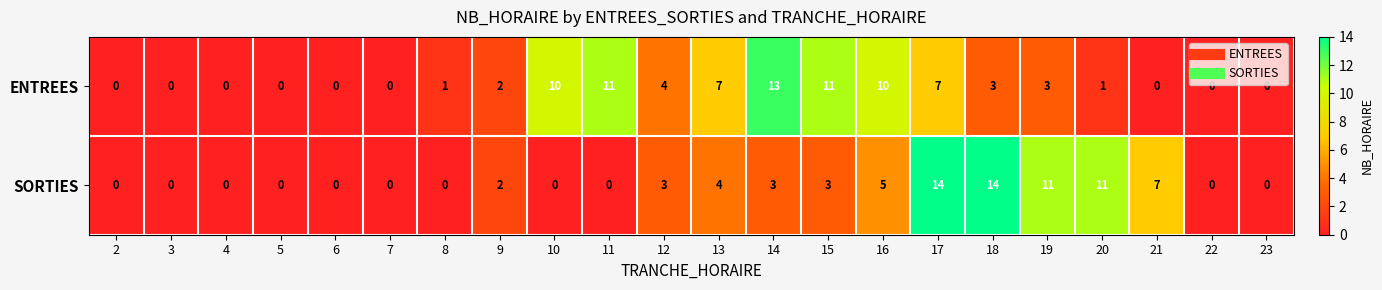

What is the highest value of the ENTREES series?

13